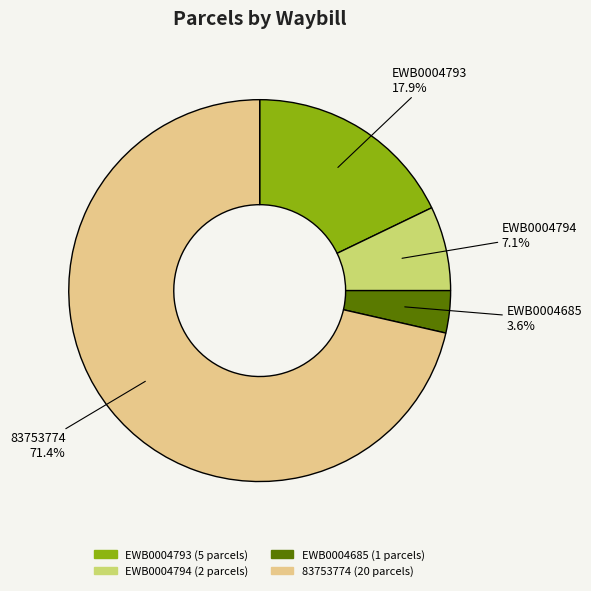

Which has a higher value, 83753774 or EWB0004794?

83753774